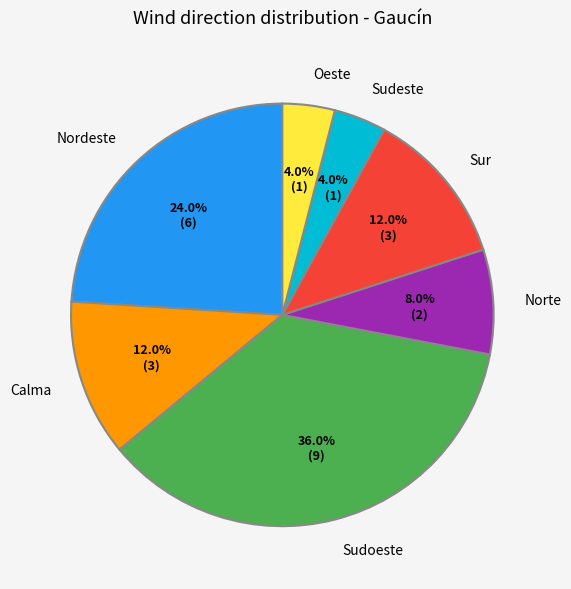

To the nearest percent, what is the average slice percentage?

14%